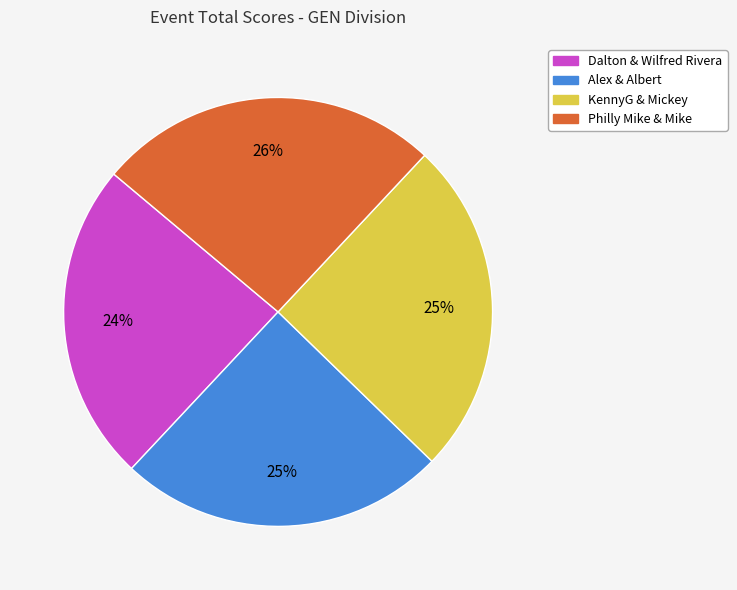

Count the number of slices in the pie.

4